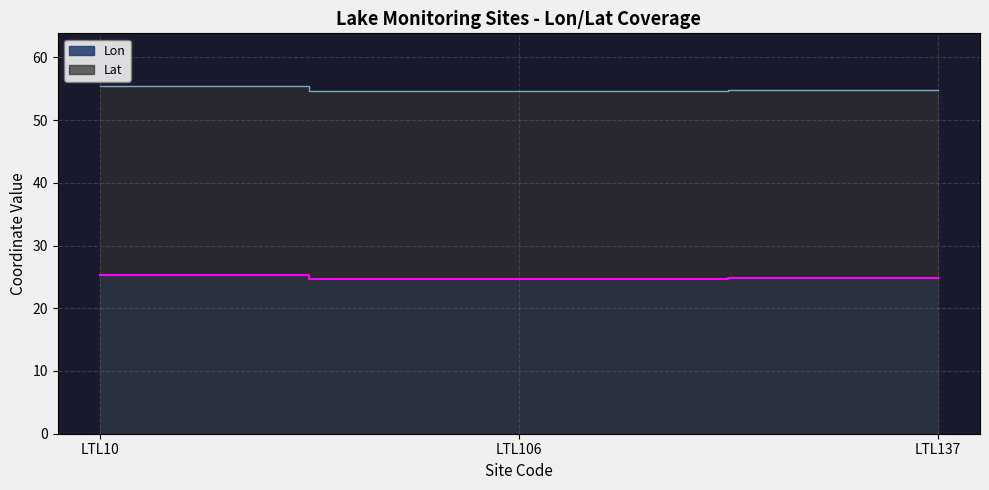

List the series in order of their peak value, lowest first.

Lon, Lat